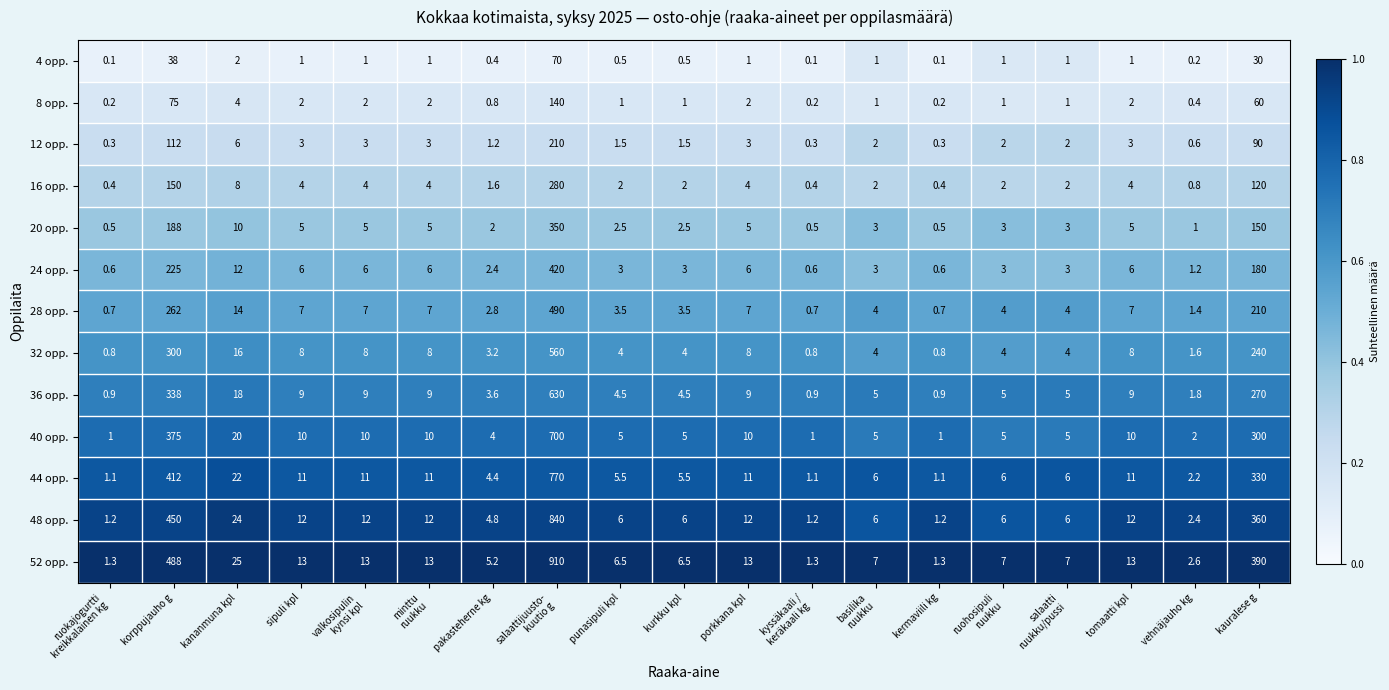

What is the average value of the 36 opp. series?

70.2